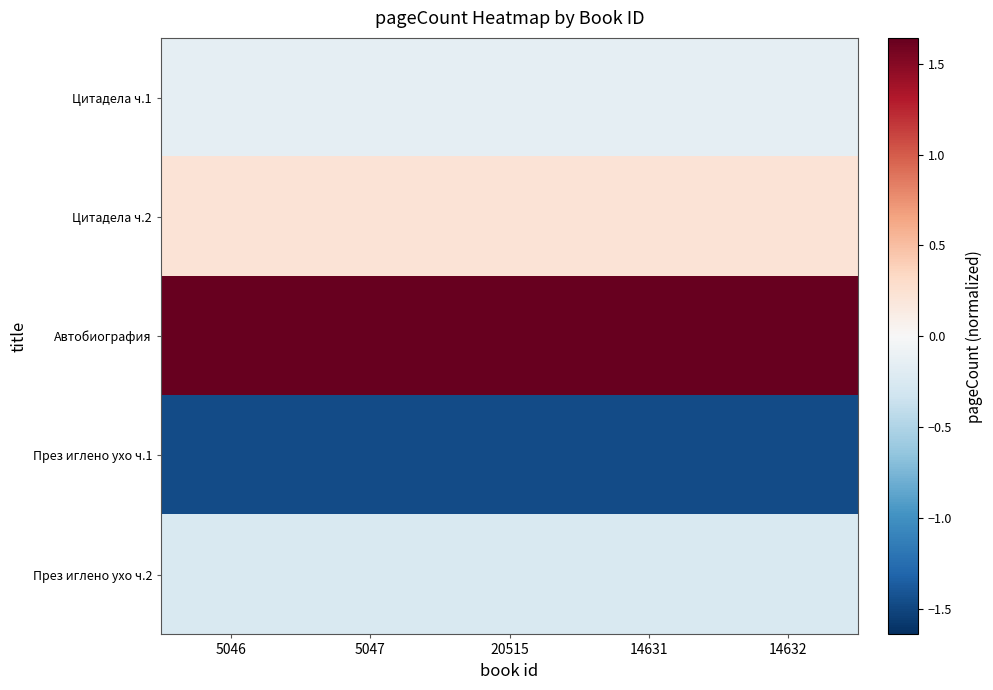

Between 14632 and 5046, which is larger?

14632